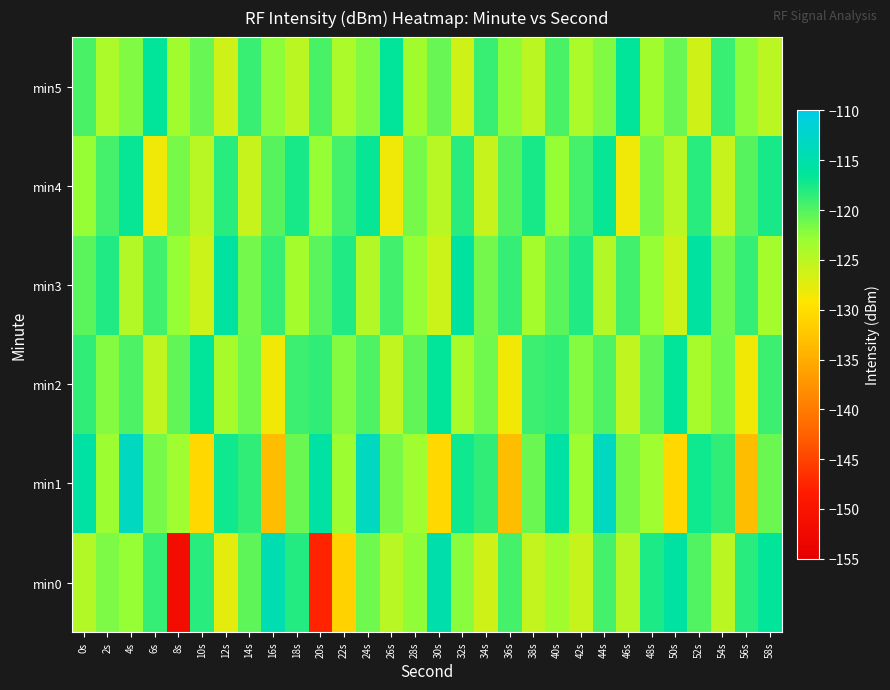

Reading left to right, extract all data points from this chart.

min0: 0s=-124.4	2s=-121.8	4s=-122.7	6s=-118.7	8s=-151.5	10s=-118.1	12s=-127.6	14s=-120.5	16s=-114.4	18s=-118.0	20s=-147.7	22s=-131.3	24s=-121.2	26s=-124.9	28s=-122.6	30s=-114.8	32s=-122.3	34s=-126.3	36s=-119.5	38s=-125.6	40s=-123.5	42s=-125.7	44s=-119.5	46s=-124.6	48s=-117.6	50s=-115.8	52s=-120.0	54s=-125.1	56s=-118.3	58s=-116.4
min1: 0s=-115.6	2s=-123.0	4s=-113.3	6s=-121.6	8s=-123.2	10s=-130.7	12s=-117.2	14s=-118.5	16s=-133.3	18s=-120.9	20s=-115.6	22s=-123.0	24s=-113.3	26s=-121.6	28s=-123.2	30s=-130.7	32s=-117.2	34s=-118.5	36s=-133.3	38s=-120.9	40s=-115.6	42s=-123.0	44s=-113.3	46s=-121.6	48s=-123.2	50s=-130.7	52s=-117.2	54s=-118.5	56s=-133.3	58s=-120.9
min2: 0s=-118.5	2s=-122.1	4s=-119.8	6s=-125.3	8s=-120.7	10s=-116.5	12s=-123.8	14s=-121.2	16s=-128.6	18s=-119.1	20s=-118.5	22s=-122.1	24s=-119.8	26s=-125.3	28s=-120.7	30s=-116.5	32s=-123.8	34s=-121.2	36s=-128.6	38s=-119.1	40s=-118.5	42s=-122.1	44s=-119.8	46s=-125.3	48s=-120.7	50s=-116.5	52s=-123.8	54s=-121.2	56s=-128.6	58s=-119.1
min3: 0s=-120.3	2s=-117.8	4s=-124.5	6s=-119.2	8s=-122.8	10s=-126.1	12s=-115.9	14s=-121.4	16s=-118.7	18s=-123.6	20s=-120.3	22s=-117.8	24s=-124.5	26s=-119.2	28s=-122.8	30s=-126.1	32s=-115.9	34s=-121.4	36s=-118.7	38s=-123.6	40s=-120.3	42s=-117.8	44s=-124.5	46s=-119.2	48s=-122.8	50s=-126.1	52s=-115.9	54s=-121.4	56s=-118.7	58s=-123.6
min4: 0s=-122.7	2s=-119.4	4s=-116.8	6s=-128.3	8s=-121.6	10s=-124.9	12s=-118.2	14s=-125.7	16s=-120.1	18s=-117.5	20s=-122.7	22s=-119.4	24s=-116.8	26s=-128.3	28s=-121.6	30s=-124.9	32s=-118.2	34s=-125.7	36s=-120.1	38s=-117.5	40s=-122.7	42s=-119.4	44s=-116.8	46s=-128.3	48s=-121.6	50s=-124.9	52s=-118.2	54s=-125.7	56s=-120.1	58s=-117.5
min5: 0s=-119.6	2s=-124.2	4s=-121.9	6s=-116.4	8s=-123.5	10s=-120.8	12s=-126.3	14s=-118.9	16s=-122.4	18s=-125.1	20s=-119.6	22s=-124.2	24s=-121.9	26s=-116.4	28s=-123.5	30s=-120.8	32s=-126.3	34s=-118.9	36s=-122.4	38s=-125.1	40s=-119.6	42s=-124.2	44s=-121.9	46s=-116.4	48s=-123.5	50s=-120.8	52s=-126.3	54s=-118.9	56s=-122.4	58s=-125.1